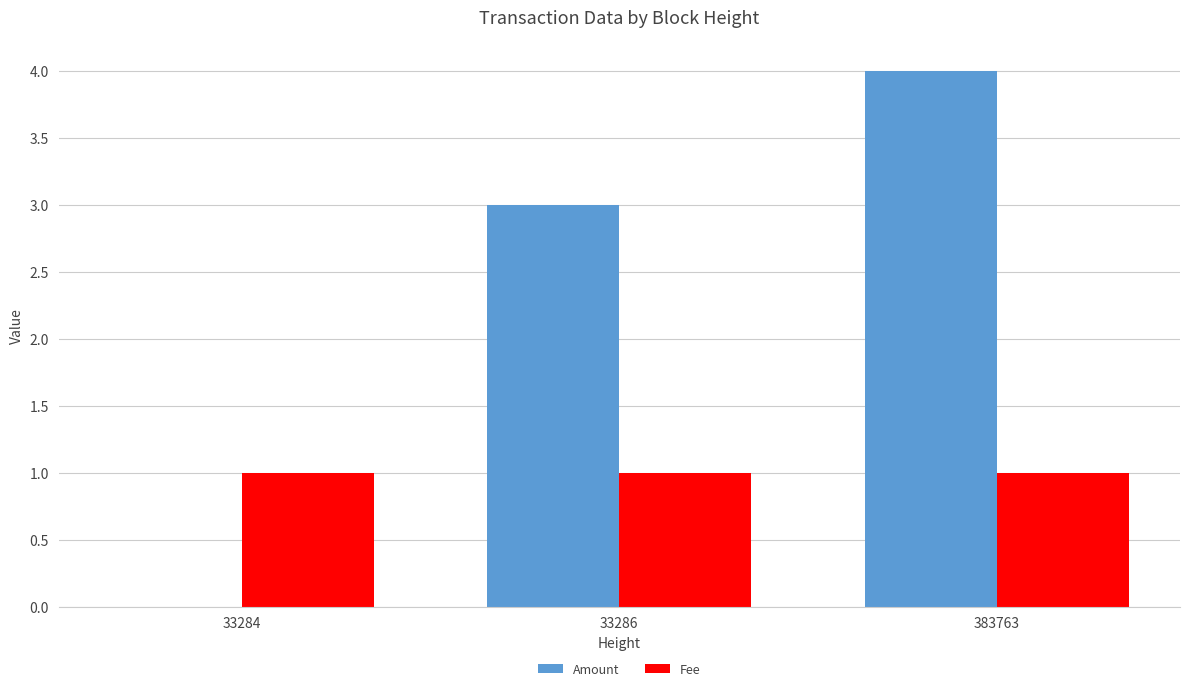

At which category is the sum across all series the highest?

383763